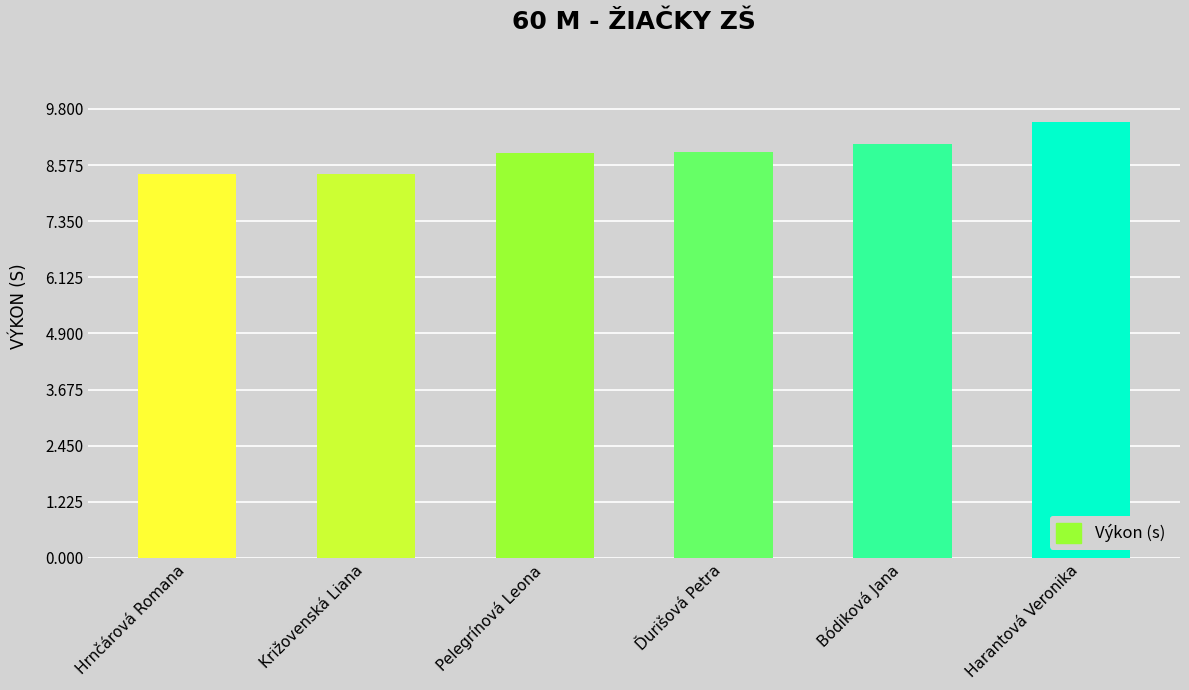

Which has a higher value, Pelegrínová Leona or Bódiková Jana?

Bódiková Jana